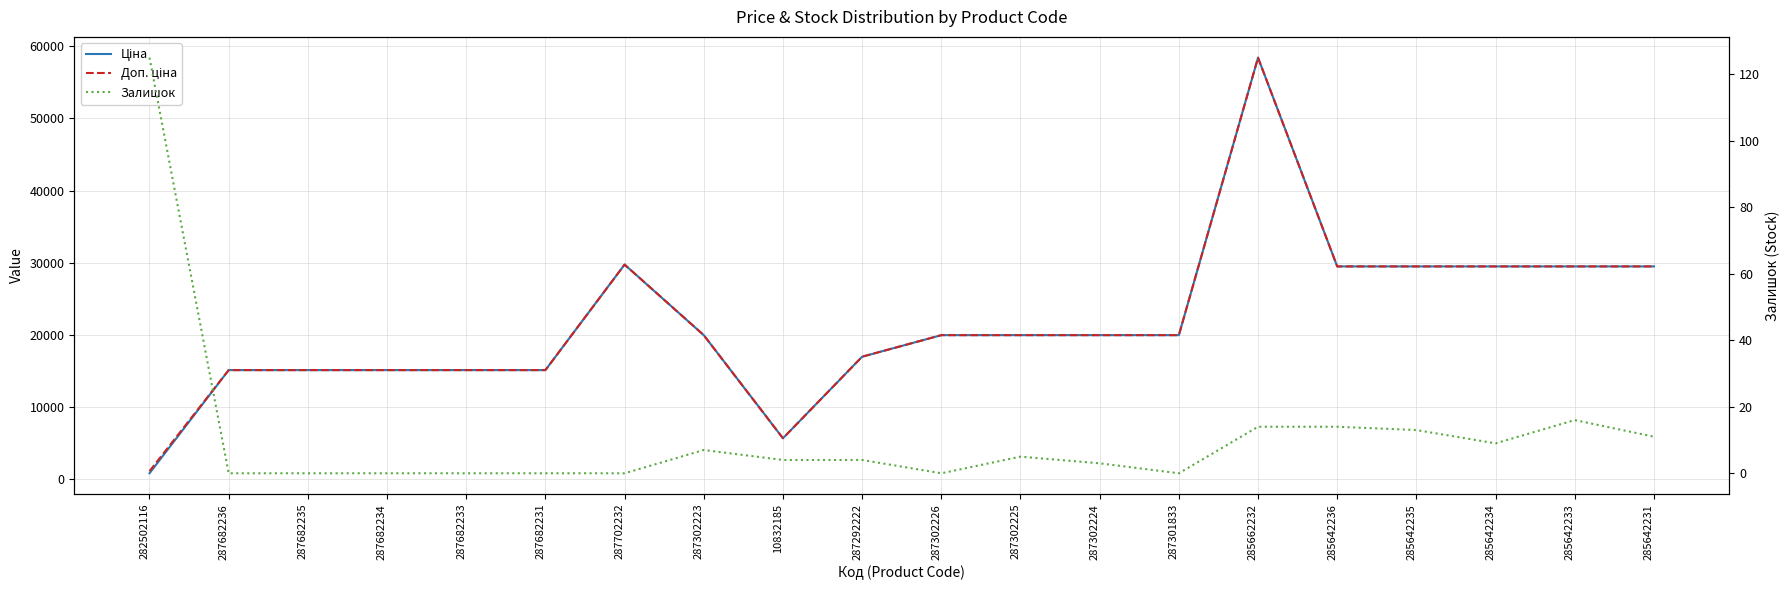

List the labels in order of Доп. ціна value, smallest first.

282502116, 10832185, 287682236, 287682235, 287682234, 287682233, 287682231, 287292222, 287302223, 287302226, 287302225, 287302224, 287301833, 285642236, 285642235, 285642234, 285642233, 285642231, 287702232, 285662232